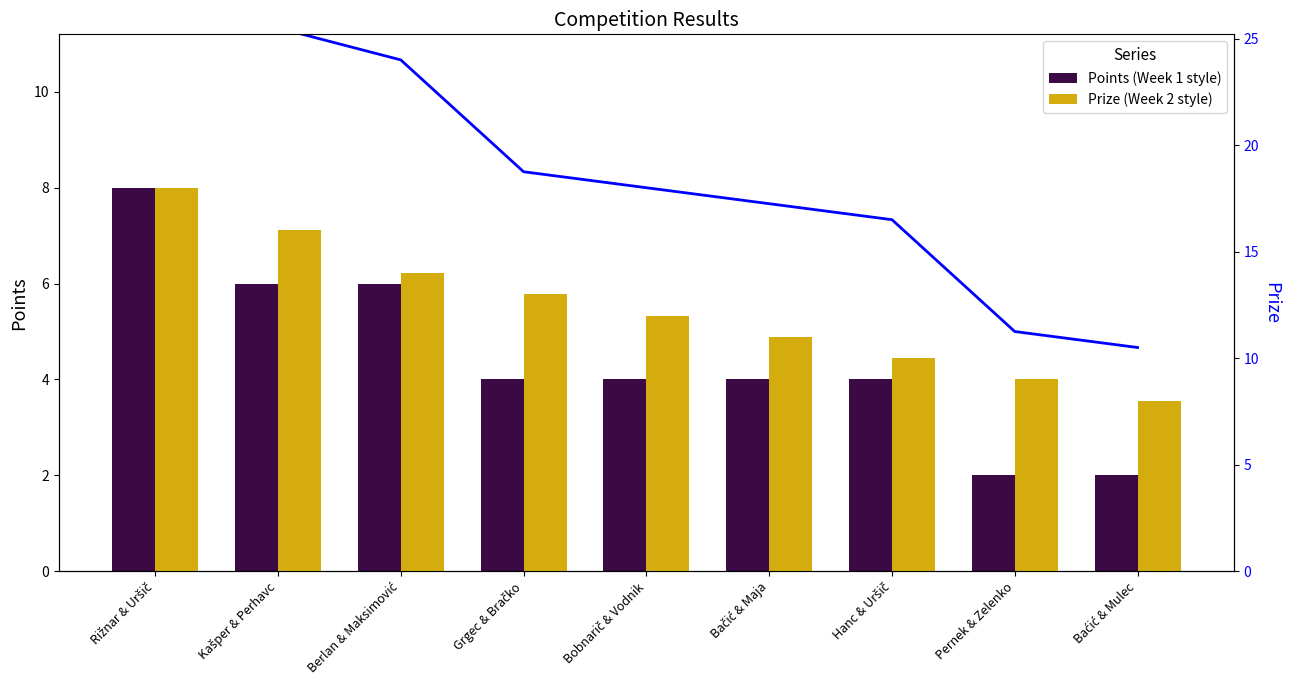

Rank the series at Kašper & Perhavc from highest to lowest value.

Prize, Points